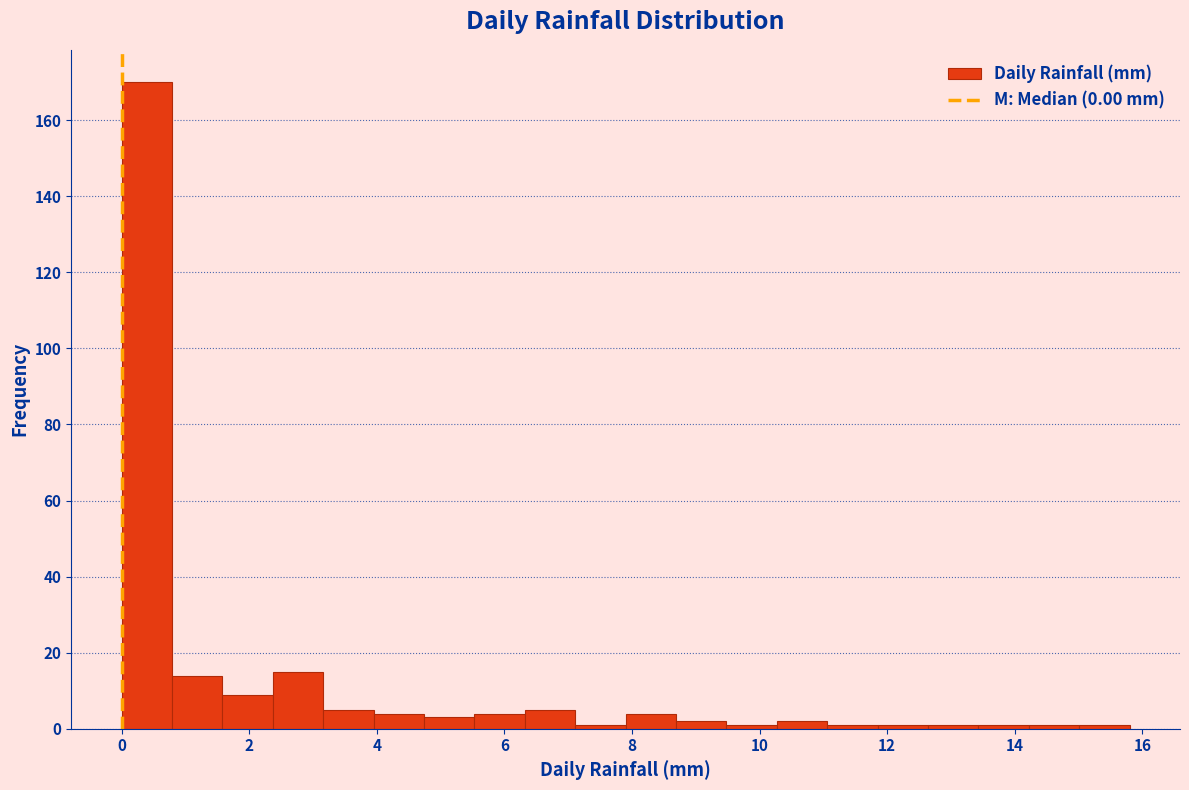

Around what value on the x-axis is the tallest bar? Give the approximate position of its centre, as read against the axis.

0.4